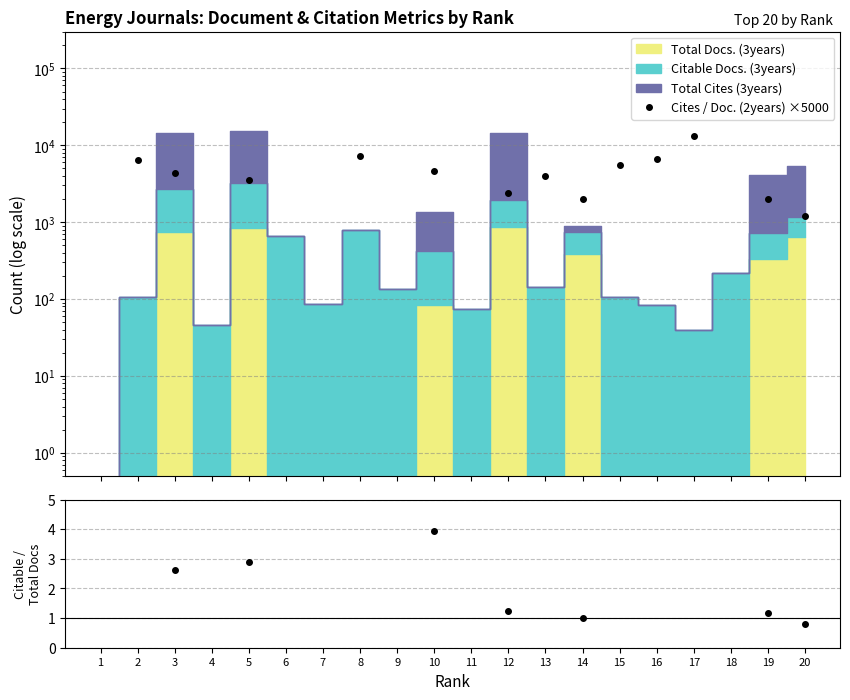

How many points are lower than both their immediate neighbors (excluding endpoints)?

1